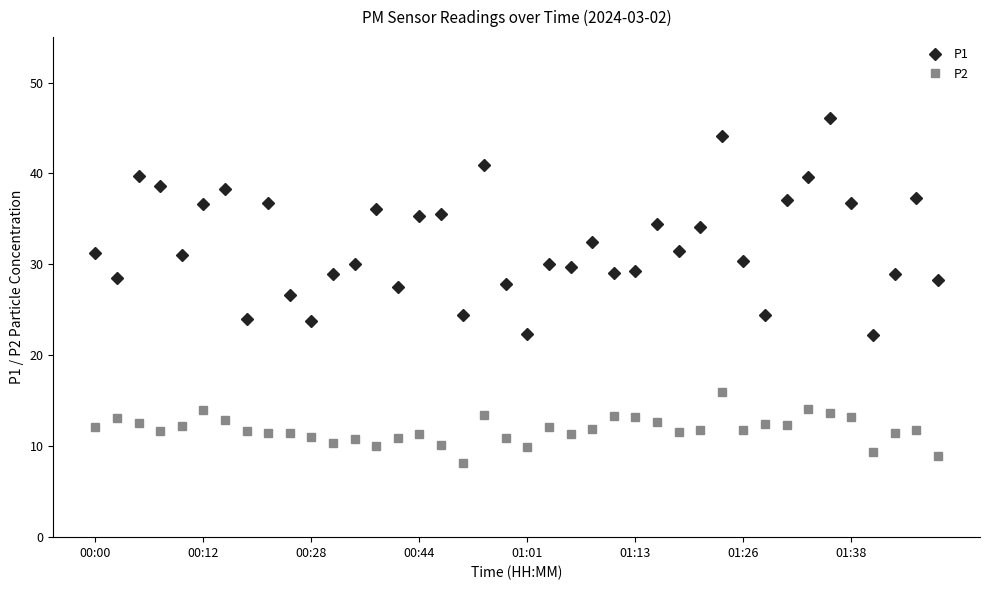

Which series has the largest total across all categories?

P1